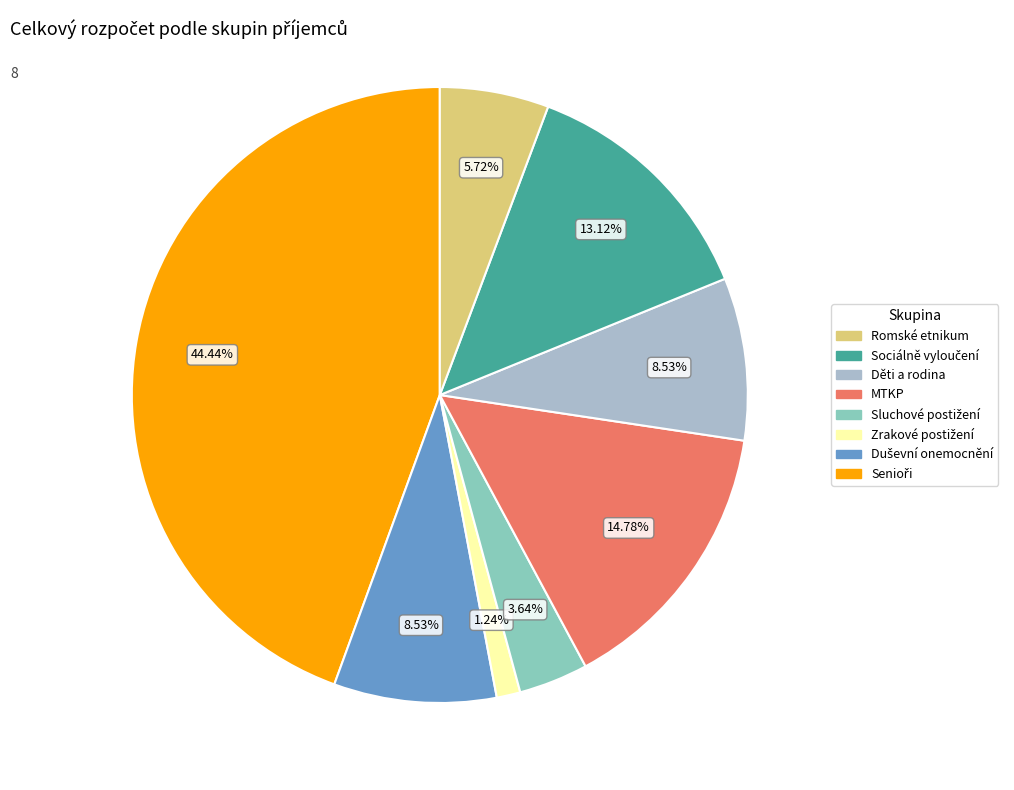

Does any single category account for the majority?

No